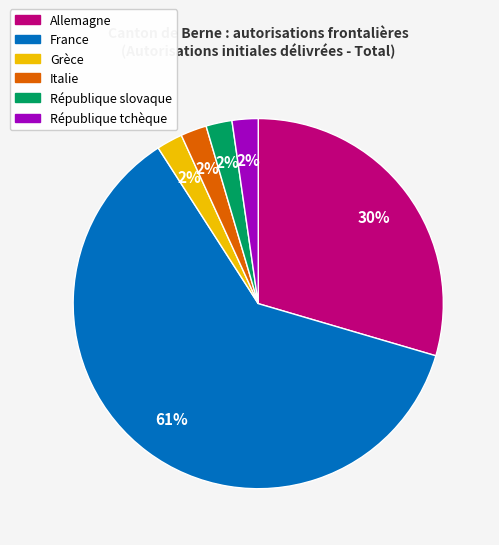

Combined, do Grèce and République slovaque account for over 50%?

No